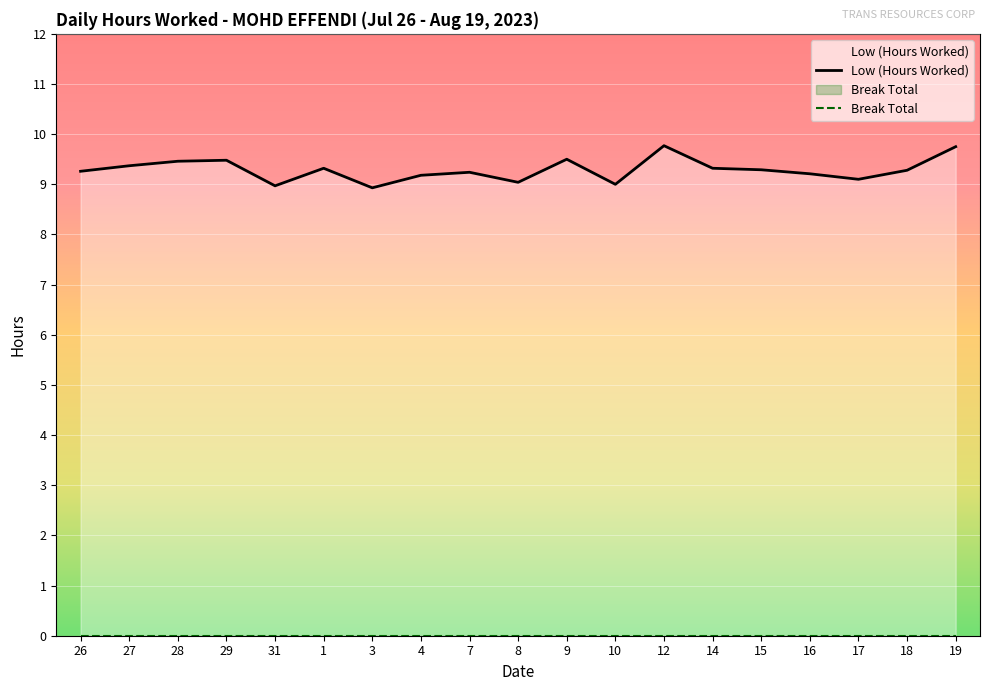

Reading left to right, extract all data points from this chart.

Low (Hours Worked): 9.3	9.4	9.5	9.5	9.0	9.3	8.9	9.2	9.2	9.0	9.5	9.0	9.8	9.3	9.3	9.2	9.1	9.3	9.8
Break Total: 0.0	0.0	0.0	0.0	0.0	0.0	0.0	0.0	0.0	0.0	0.0	0.0	0.0	0.0	0.0	0.0	0.0	0.0	0.0